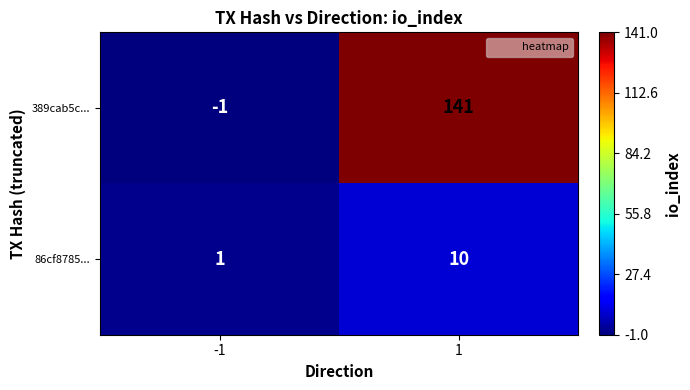

Reading left to right, list all the values displayed in this chart.

389cab5c...: -1	141
86cf8785...: 1	10